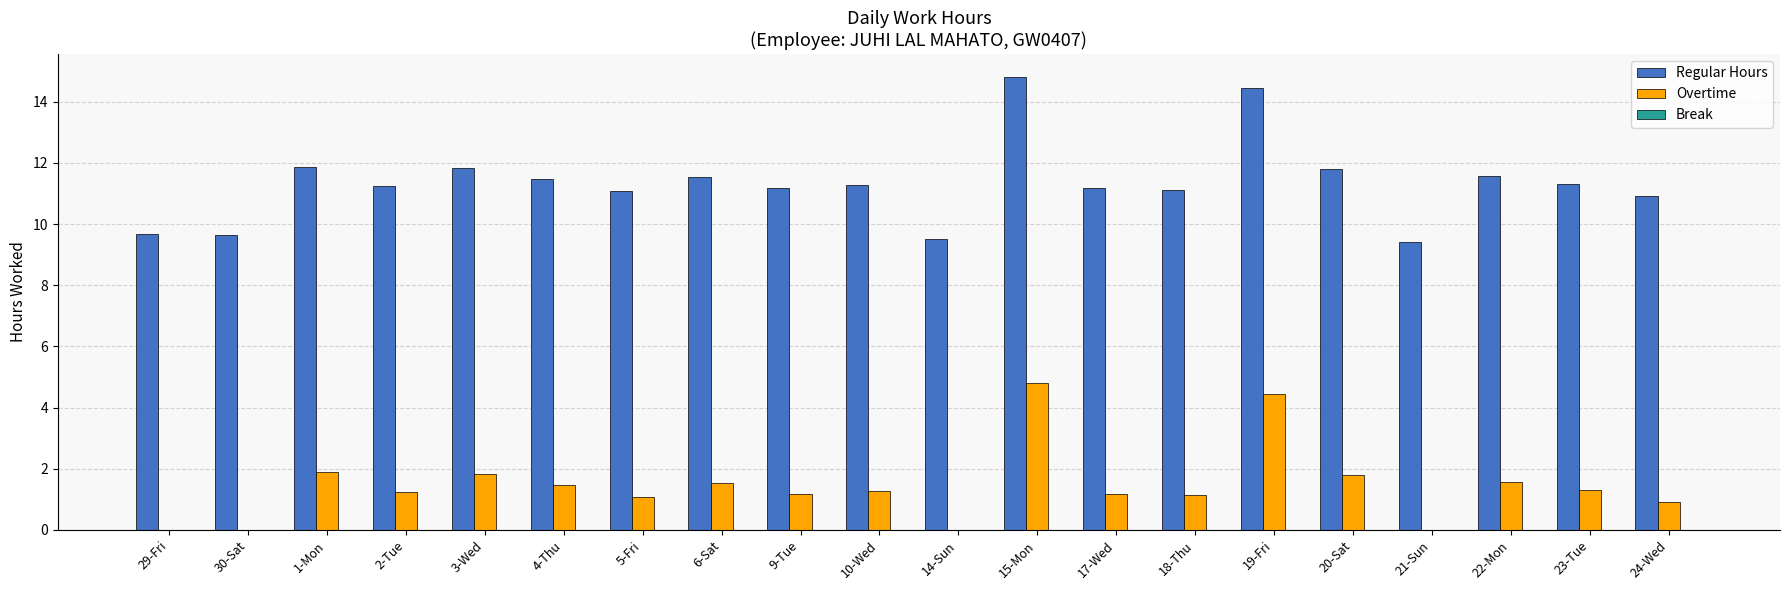

How many data points does each series have?

20